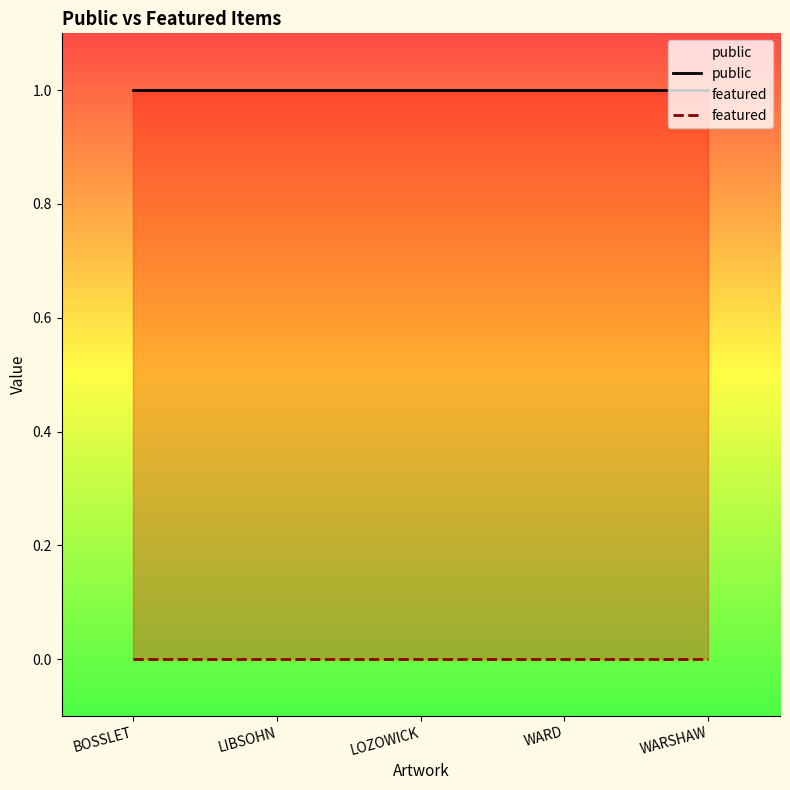

Reading left to right, transcribe all the data shown in this chart.

public: 1	1	1	1	1
featured: 0	0	0	0	0